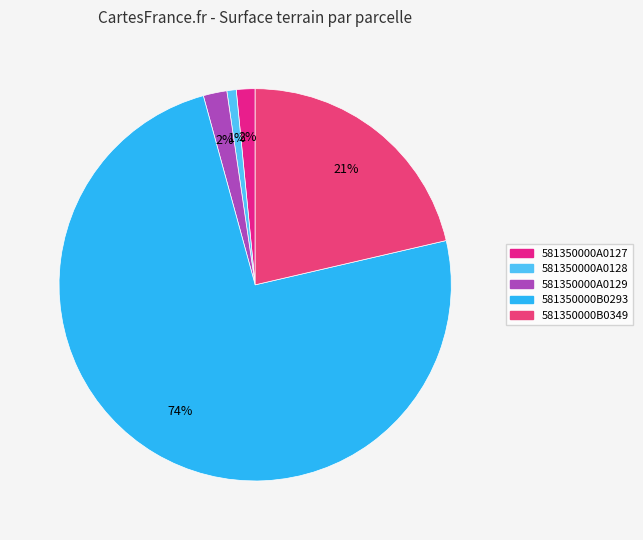

The 581350000B0293 slice represents 80% of the pie. True or false?

False